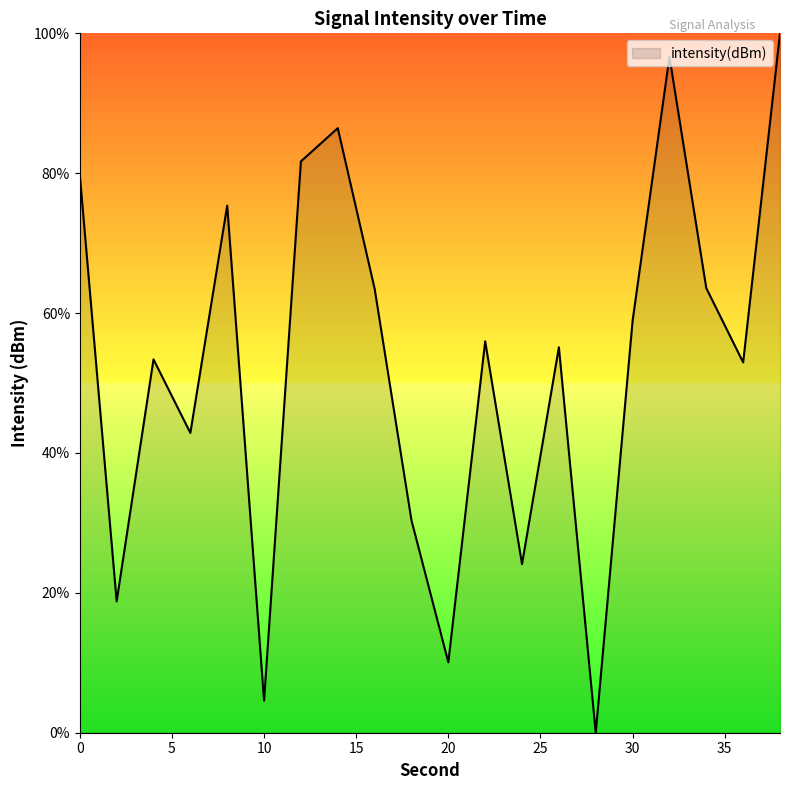

What is the difference between the maximum and minimum values?

100.0